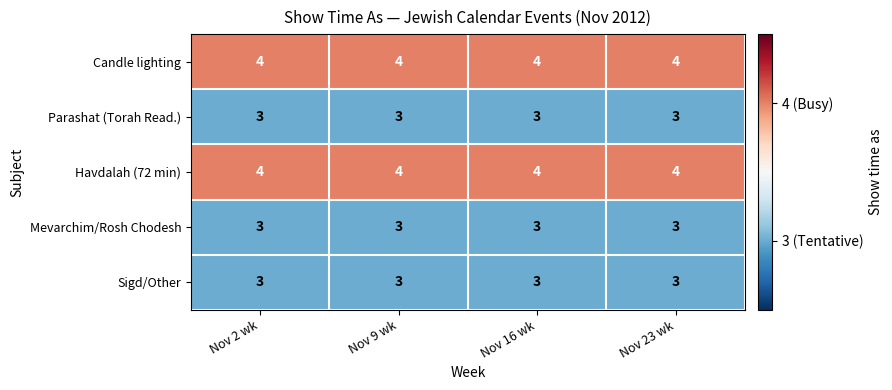

The value of Mevarchim/Rosh Chodesh at Nov 9 wk is 2. True or false?

False